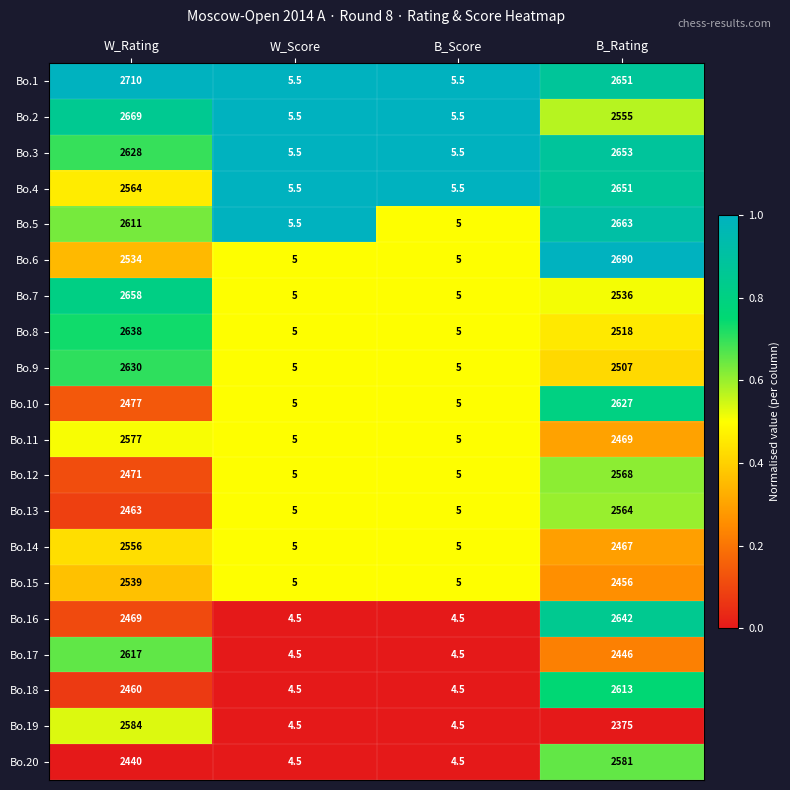

What is the total value across all series at W_Score?

100.0